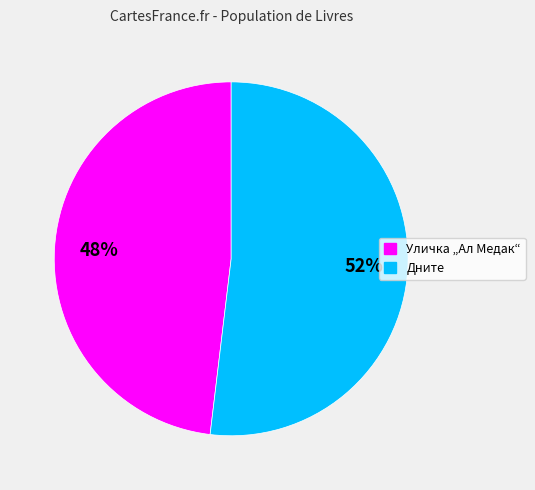

Is there a majority slice in this chart?

Yes